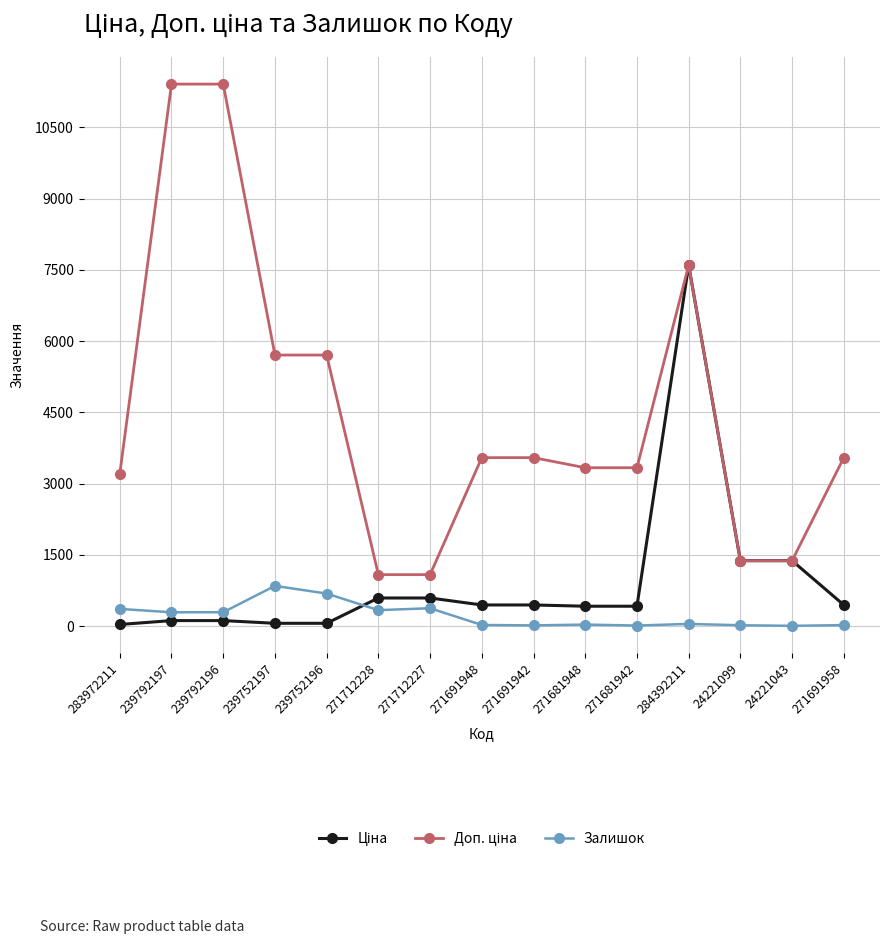

True or false: Залишок has more than 1 points higher than both neighbors.

True